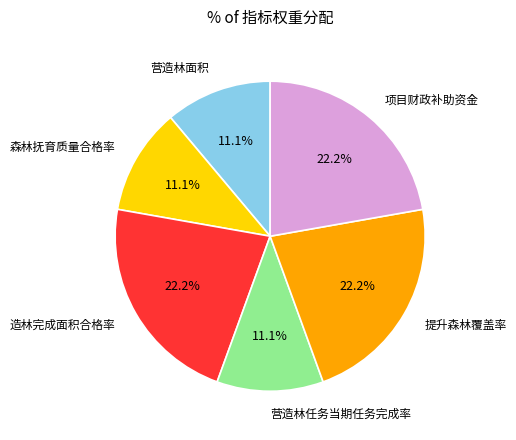

Approximately how many times larger is the value at 造林完成面积合格率 compared to 提升森林覆盖率?

1.0